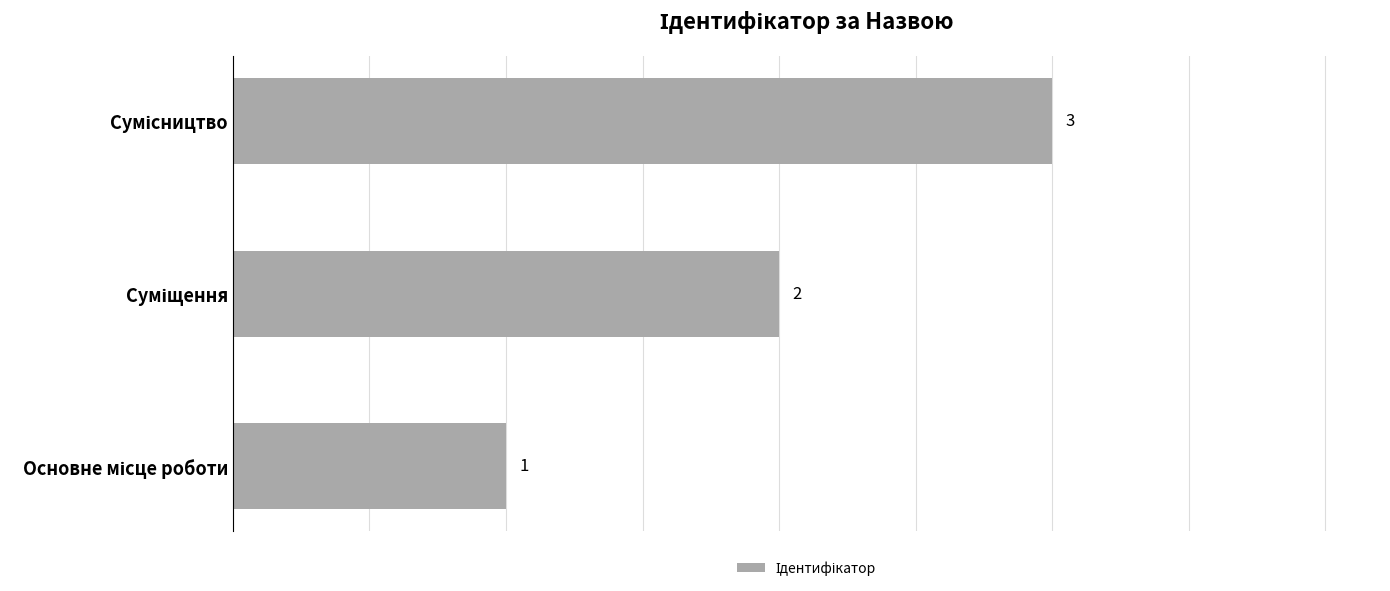

How many values are between 1 and 3?

3